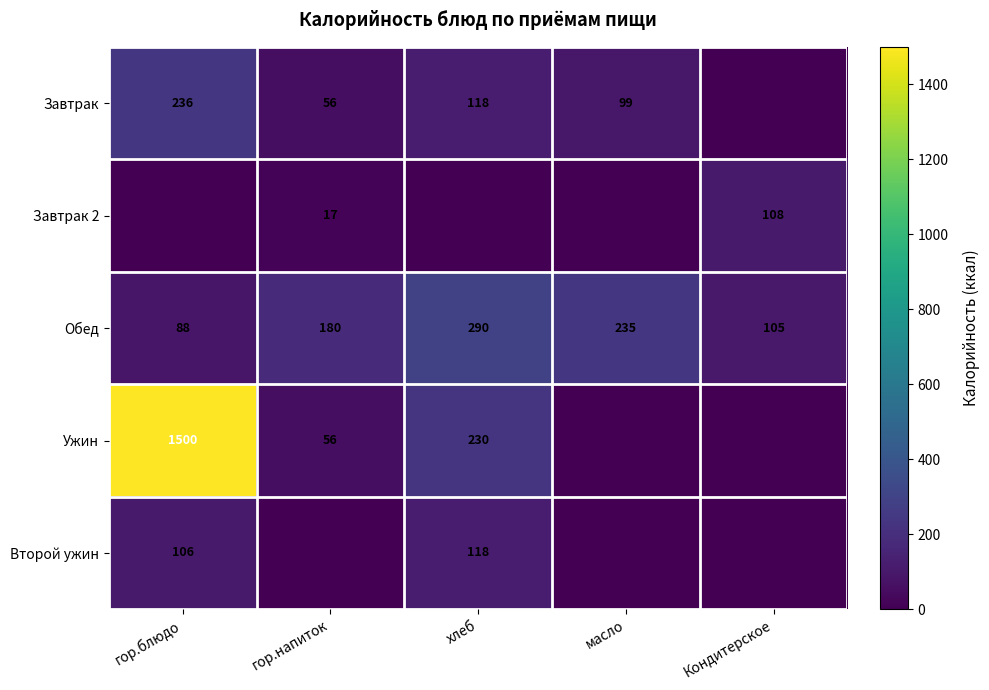

Which label corresponds to the largest value in the chart?

гор.блюдо